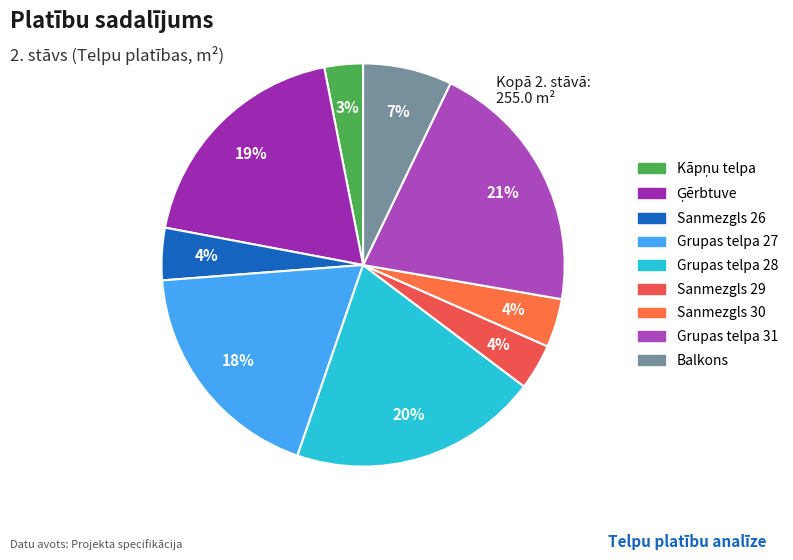

To the nearest percent, what is the average slice percentage?

11%